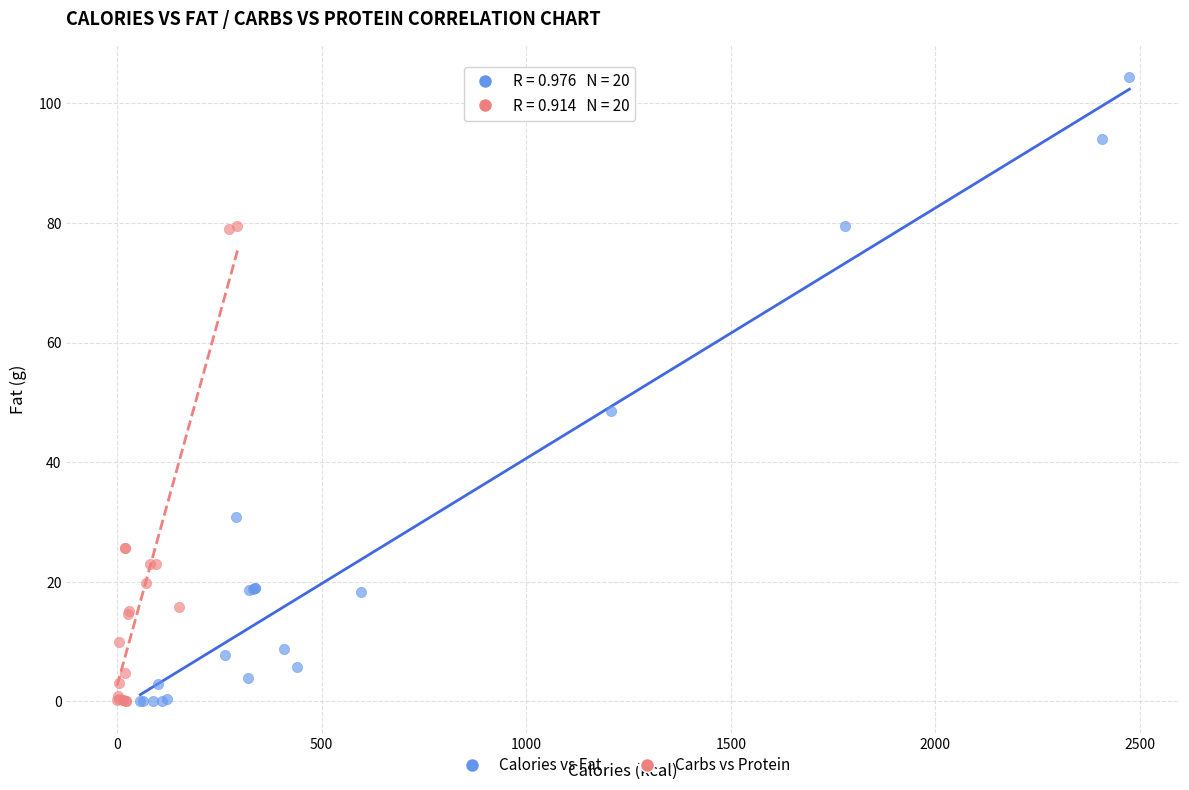

Which series has the widest spread of Y values?

Calories vs Fat